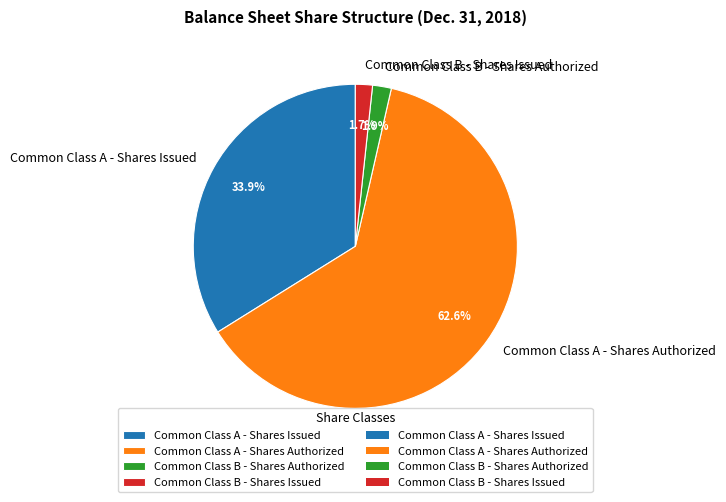

How much of the chart is everything except Common Class B - Shares Issued?

98.3%